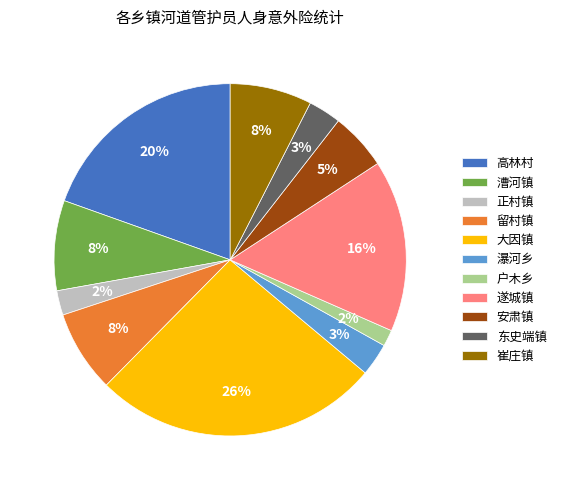

What percentage is the 安肃镇 slice, to the nearest percent?

5%